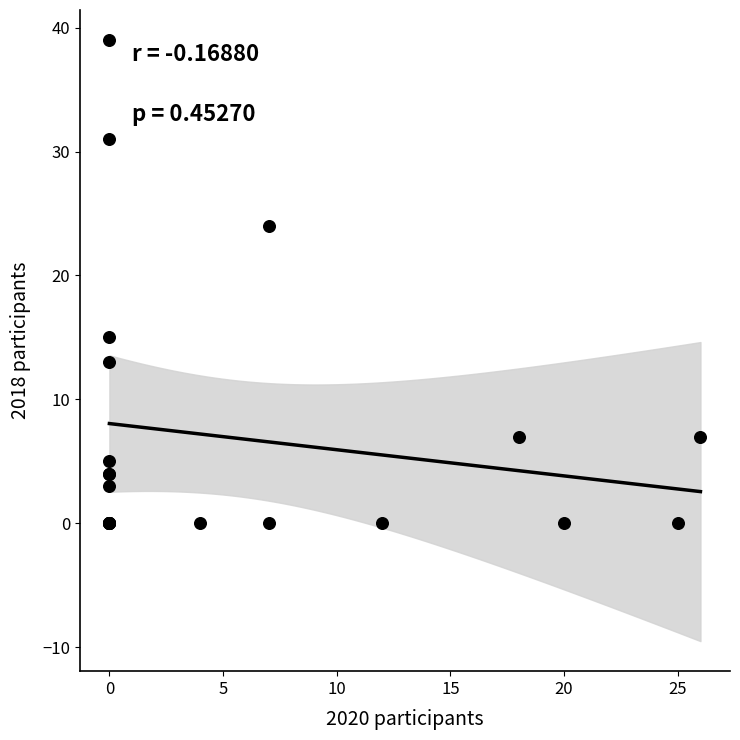

What Y value in the scatter plot is closest to 19?

15